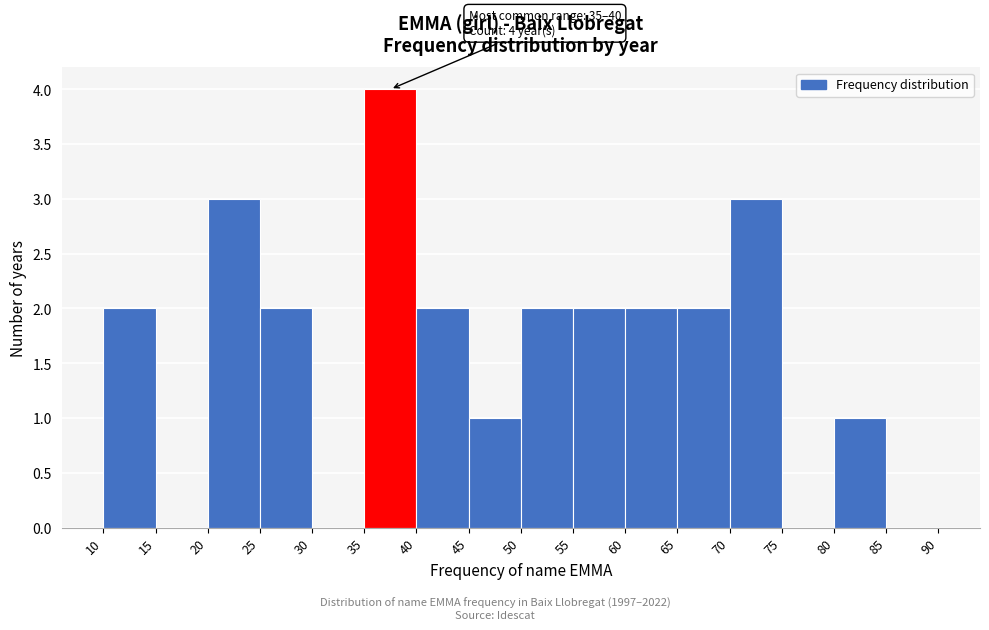

Over which range of the x-axis is the bar tallest?

35 to 40